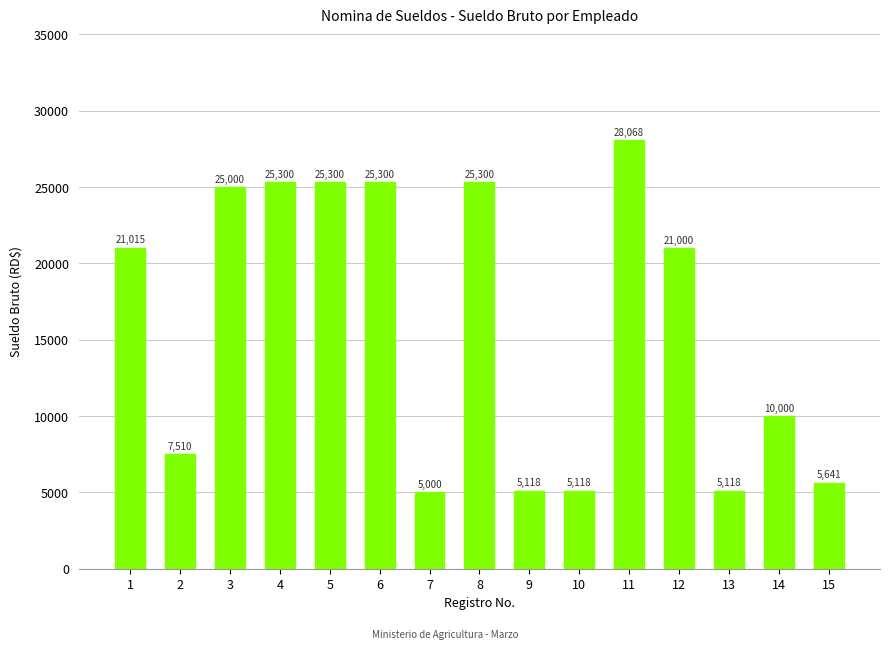

What is the value of the 3rd bar from the left?

25000.0